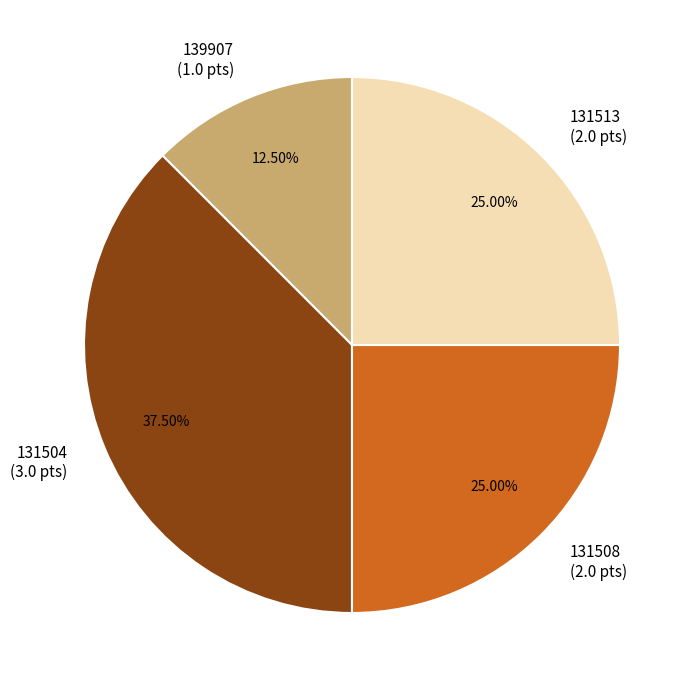

The 131504 slice represents 24% of the pie. True or false?

False